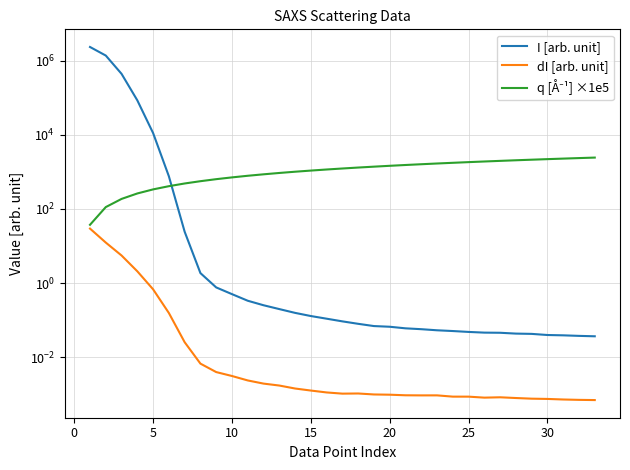

How many series are shown in this chart?

3